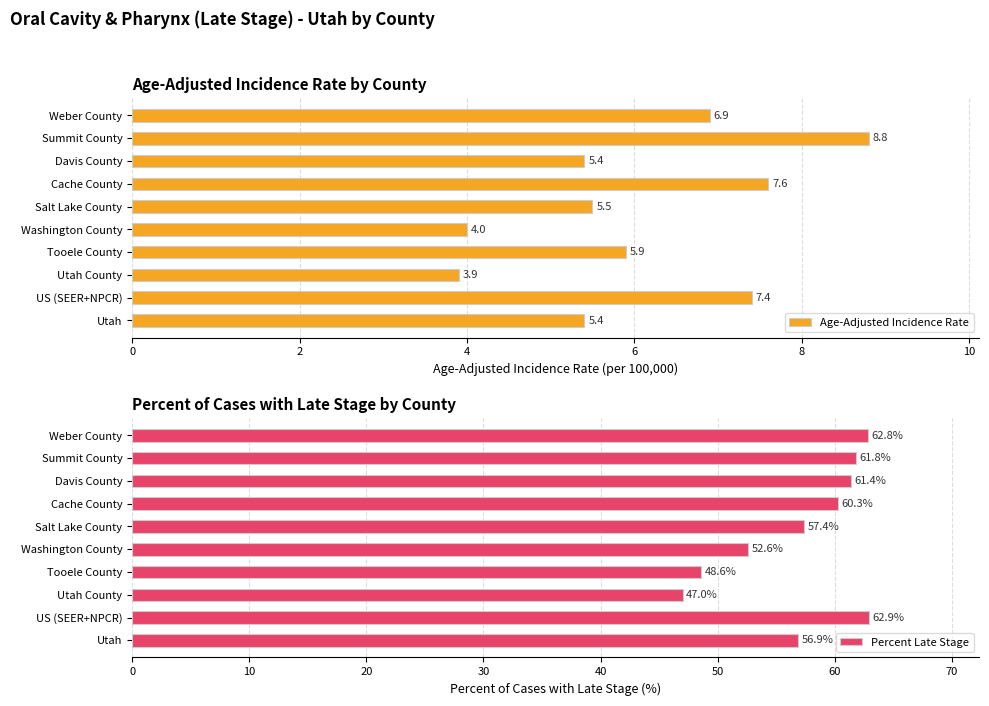

What is the difference between the maximum and second lowest values in the Age-Adjusted Incidence Rate series?

4.8